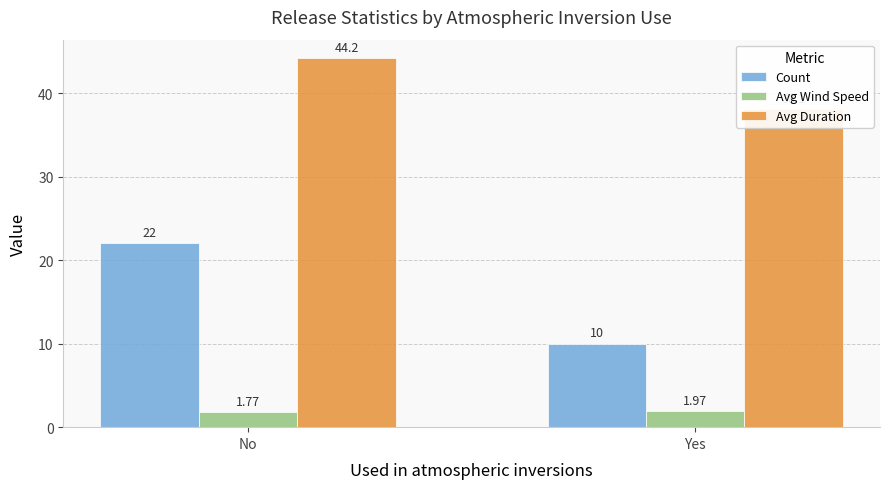

How many data points does each series have?

2